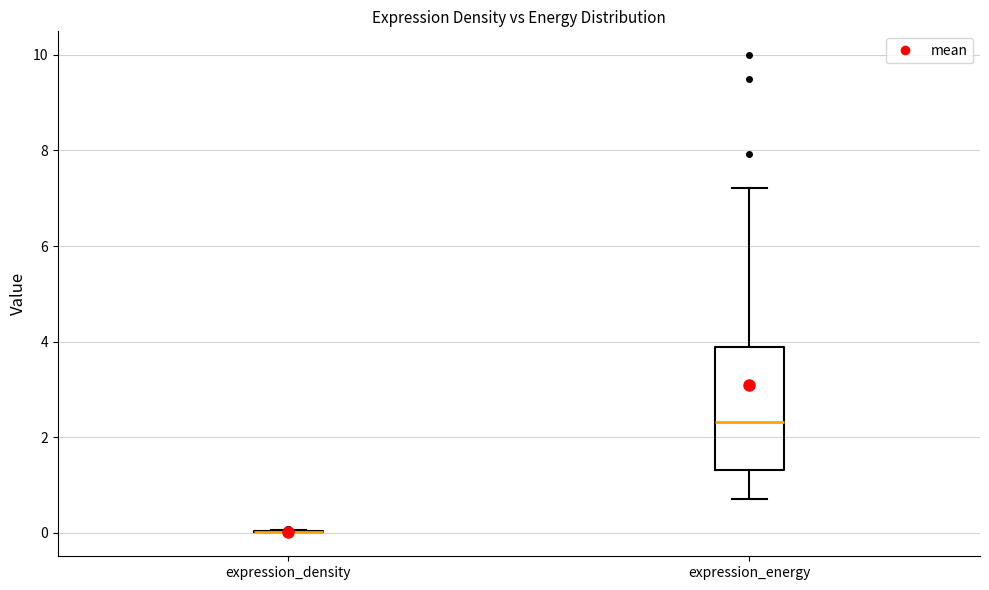

Reading left to right, transcribe this box plot: for each box, give where its median line is, the range the box spans, and where its two whiskers end, as read against the y-axis. The values are not printed on the chart, so give them approximately, as read against the axis.

expression_density: box collapsed to a line at 0.0, whiskers 0.0 to 0.0
expression_energy: median 2.4, box 1.4 to 3.8, whiskers 0.8 to 7.2